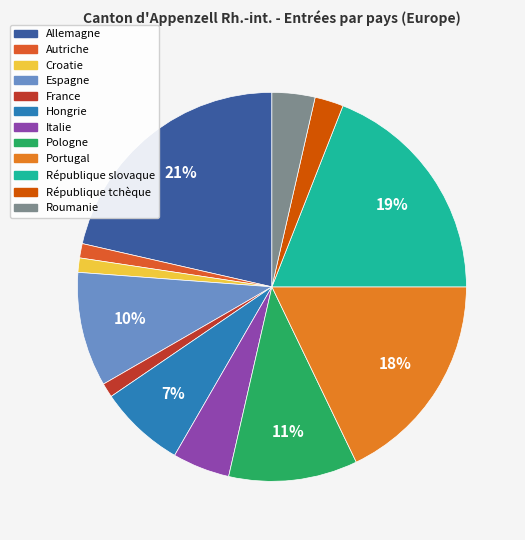

Is the sum of République tchèque and Roumanie greater than half?

No